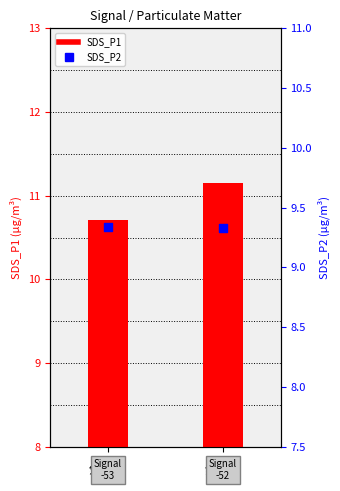

Which series contains the highest Y value?

SDS_P1